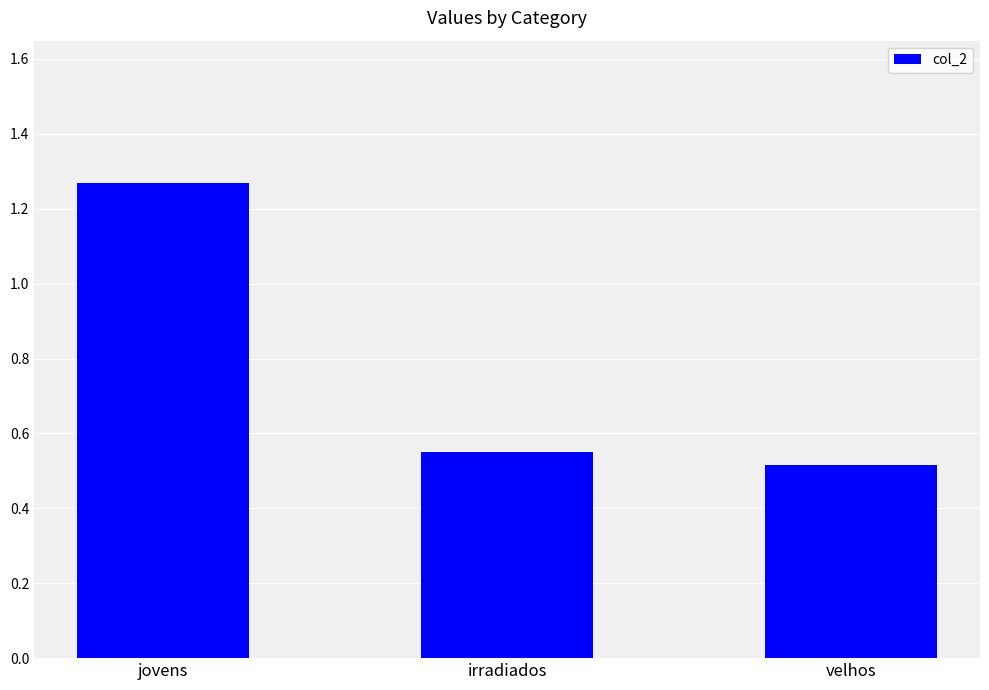

How many bars are there in total?

3